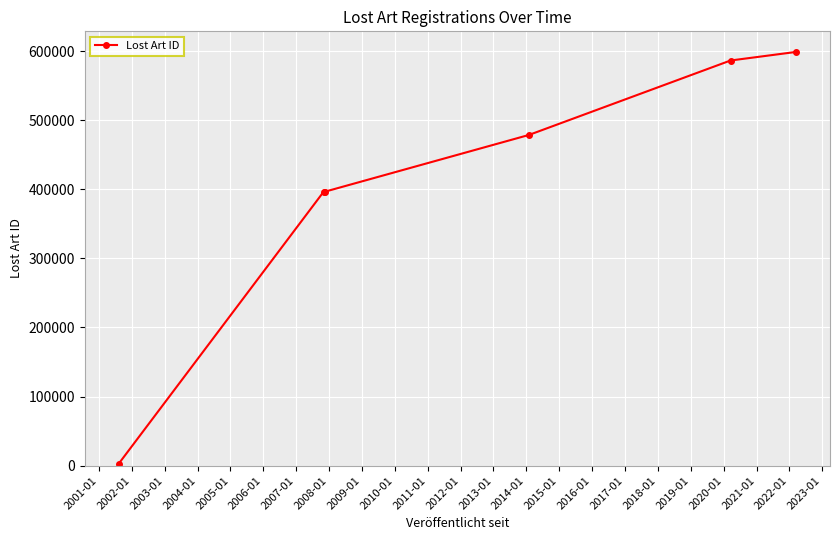

What is the difference between the maximum and second lowest values?

202605